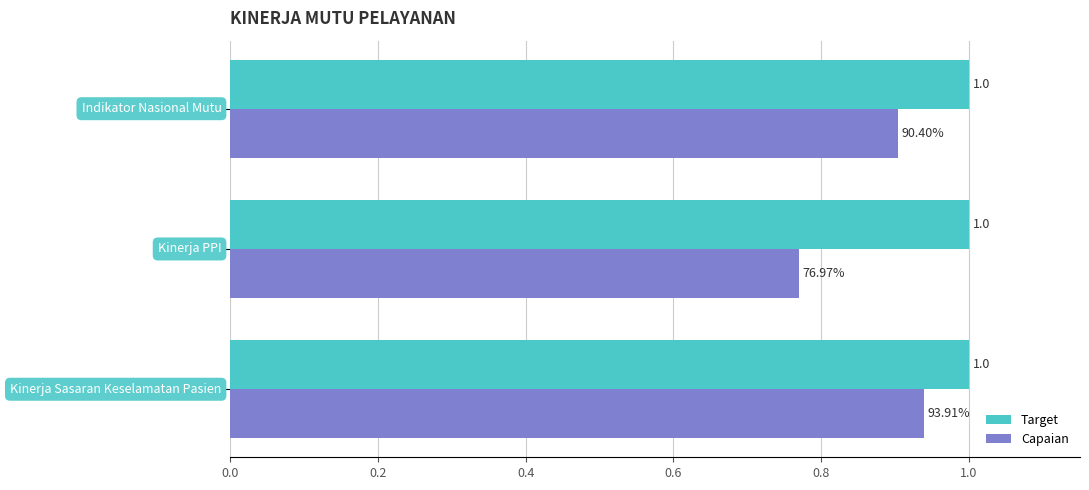

What is the greatest value displayed?

1.0